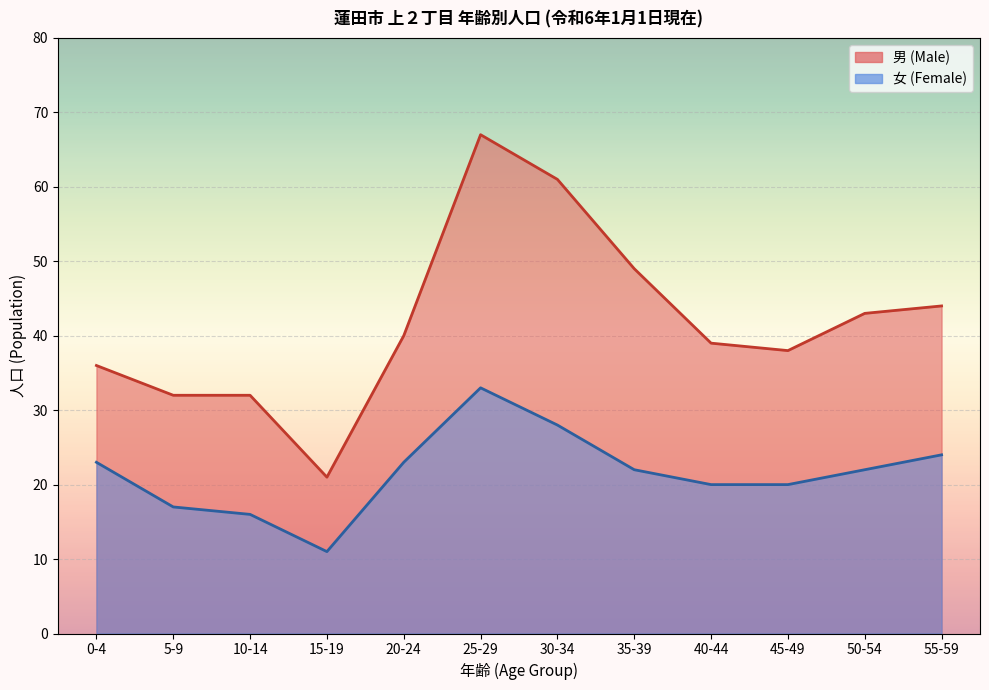

What is the difference between the highest and lowest values at 15-19?

10